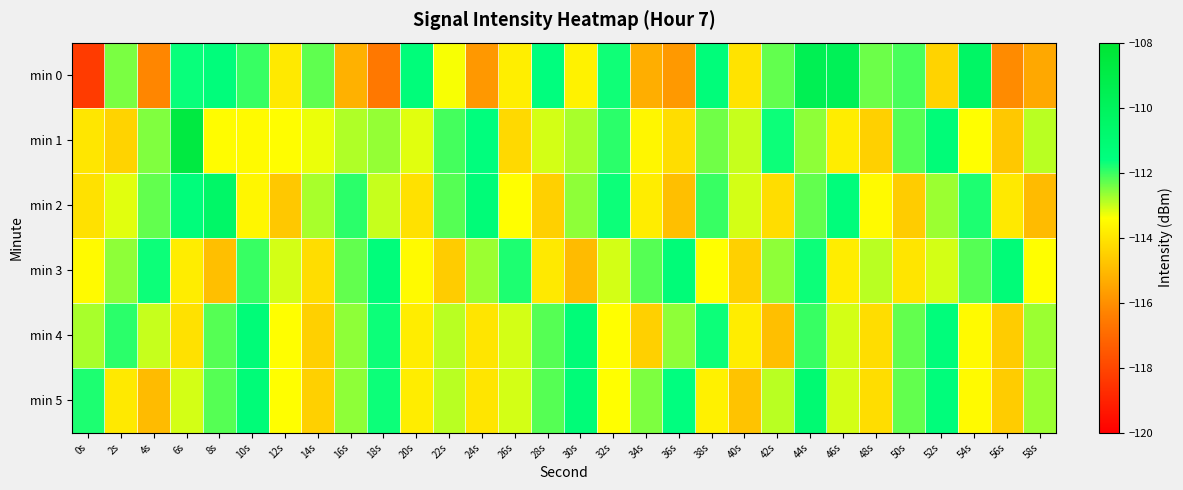

Which label corresponds to the largest value in the chart?

6s